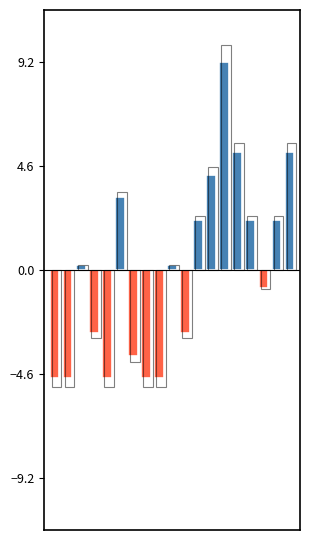

Count the number of categories in the chart.

19